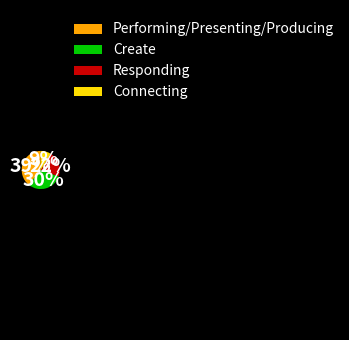

To the nearest percent, what is the average slice percentage?

25%